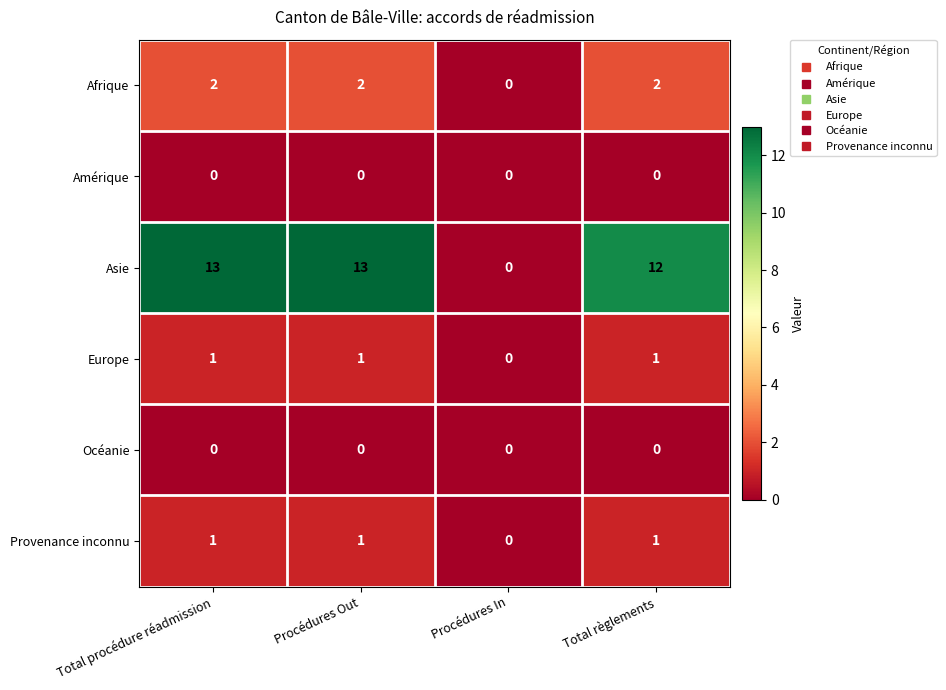

At how many categories does at least one series exceed 5?

3